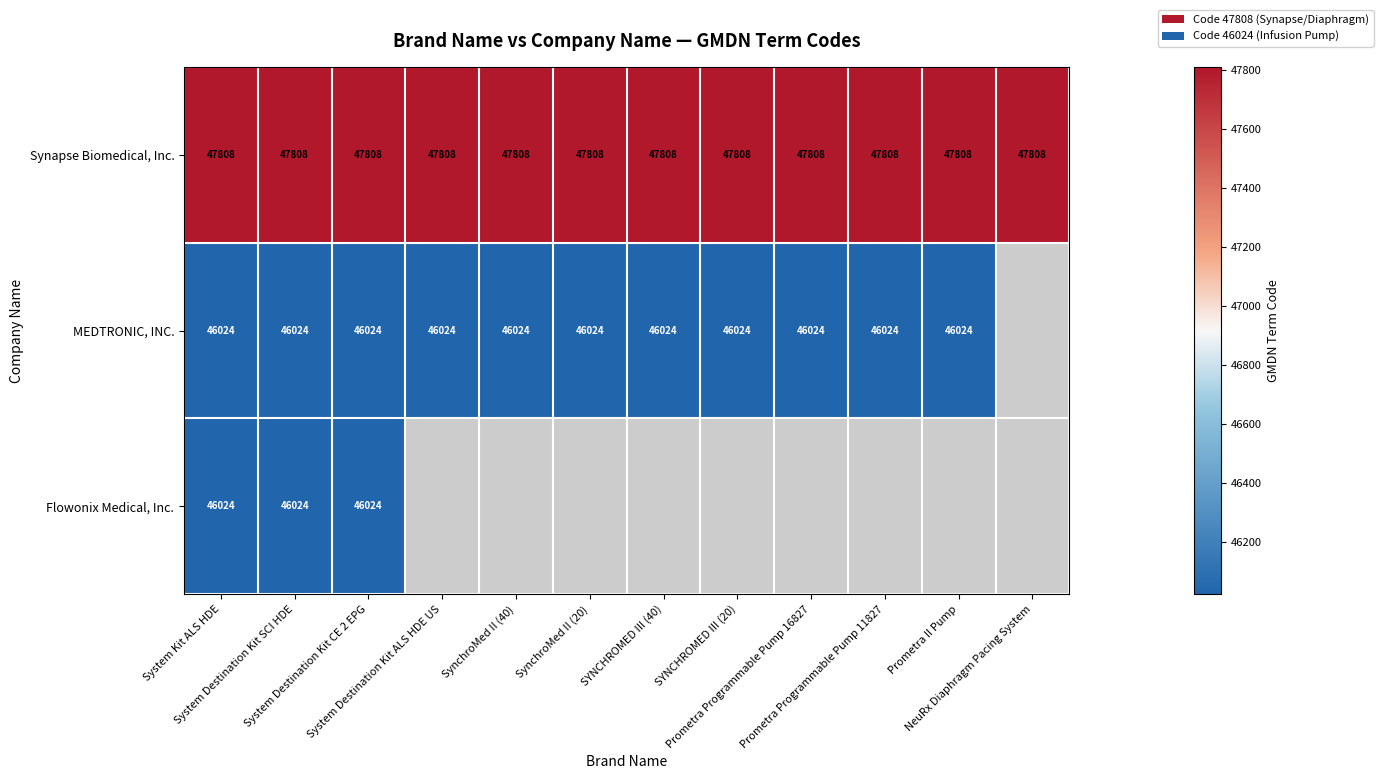

What is the minimum value for Synapse Biomedical, Inc.?

47808